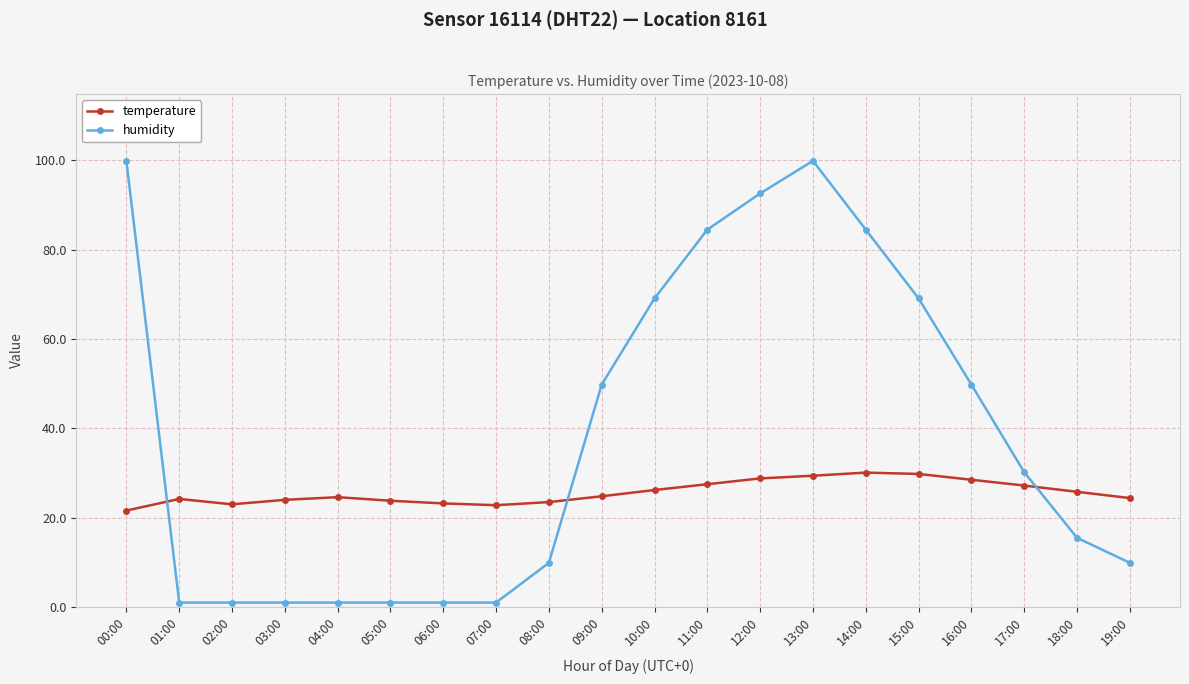

How many intersections are there between humidity and temperature?

3